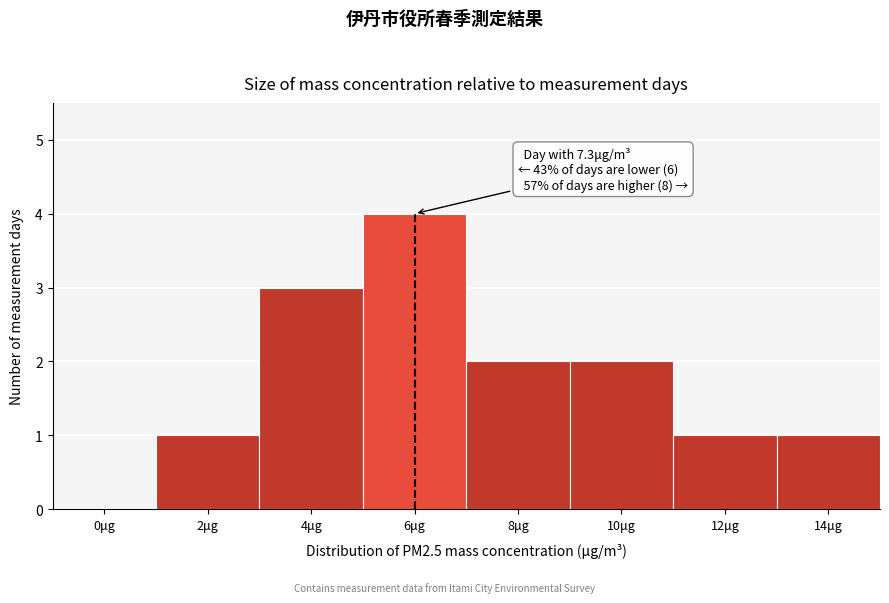

Reading left to right, what are all the values shown in this chart?

0μg=0	2μg=1	4μg=3	6μg=4	8μg=2	10μg=2	12μg=1	14μg=1